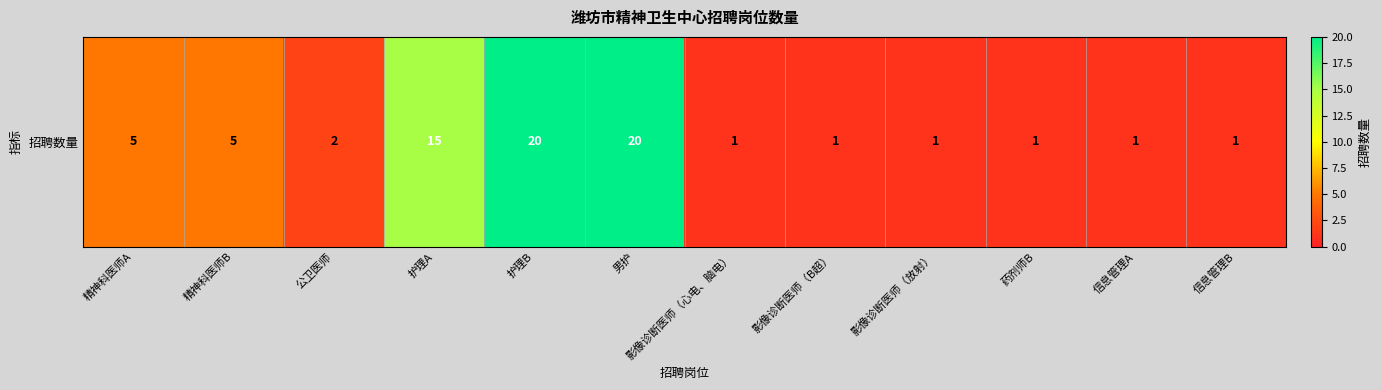

At which category does the chart reach its minimum across all series?

影像诊断医师（心电、脑电）